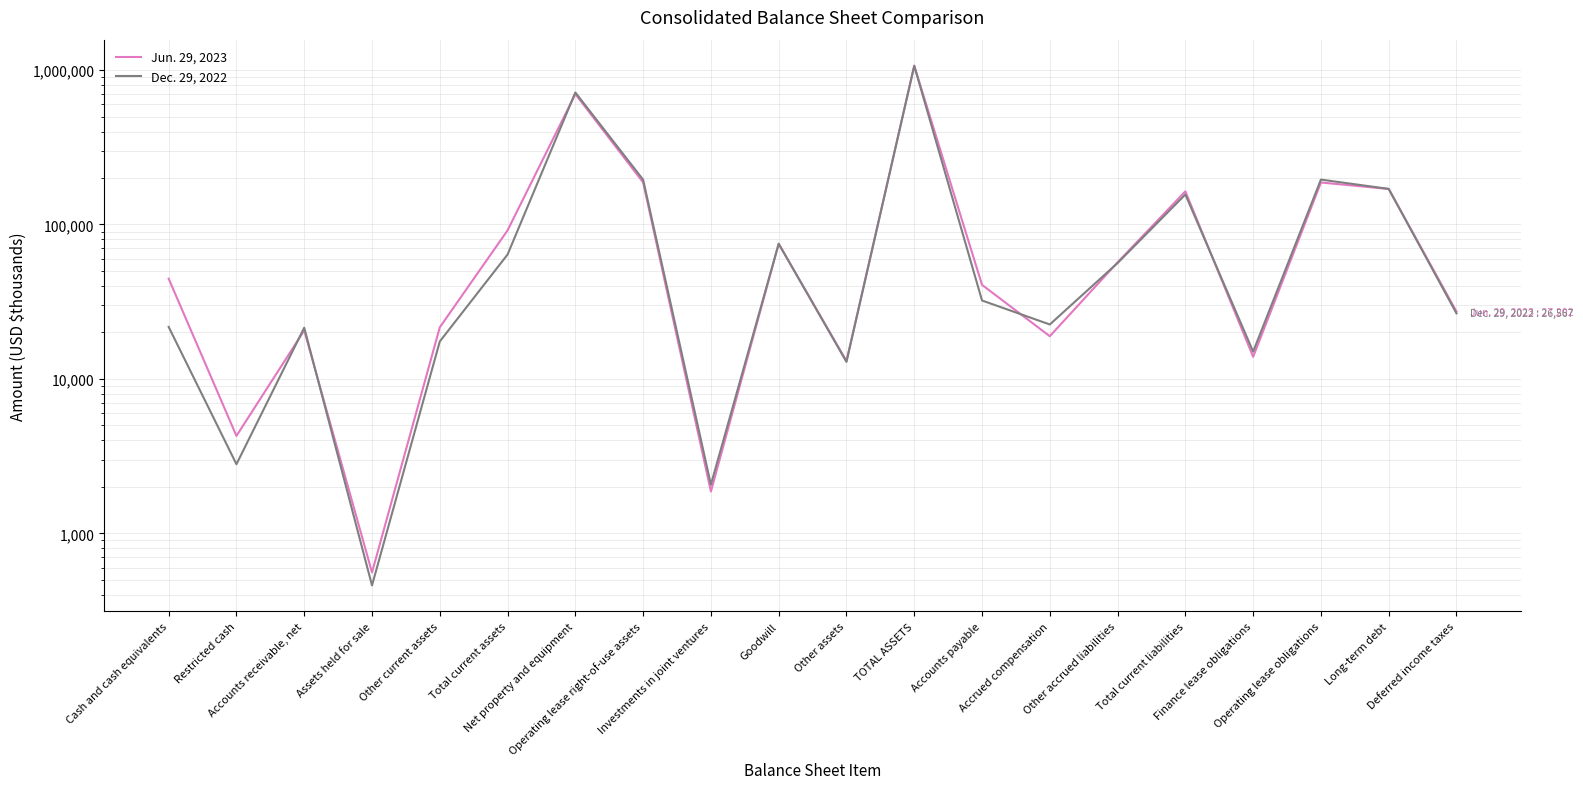

What is the total value across all series at Goodwill?

150011